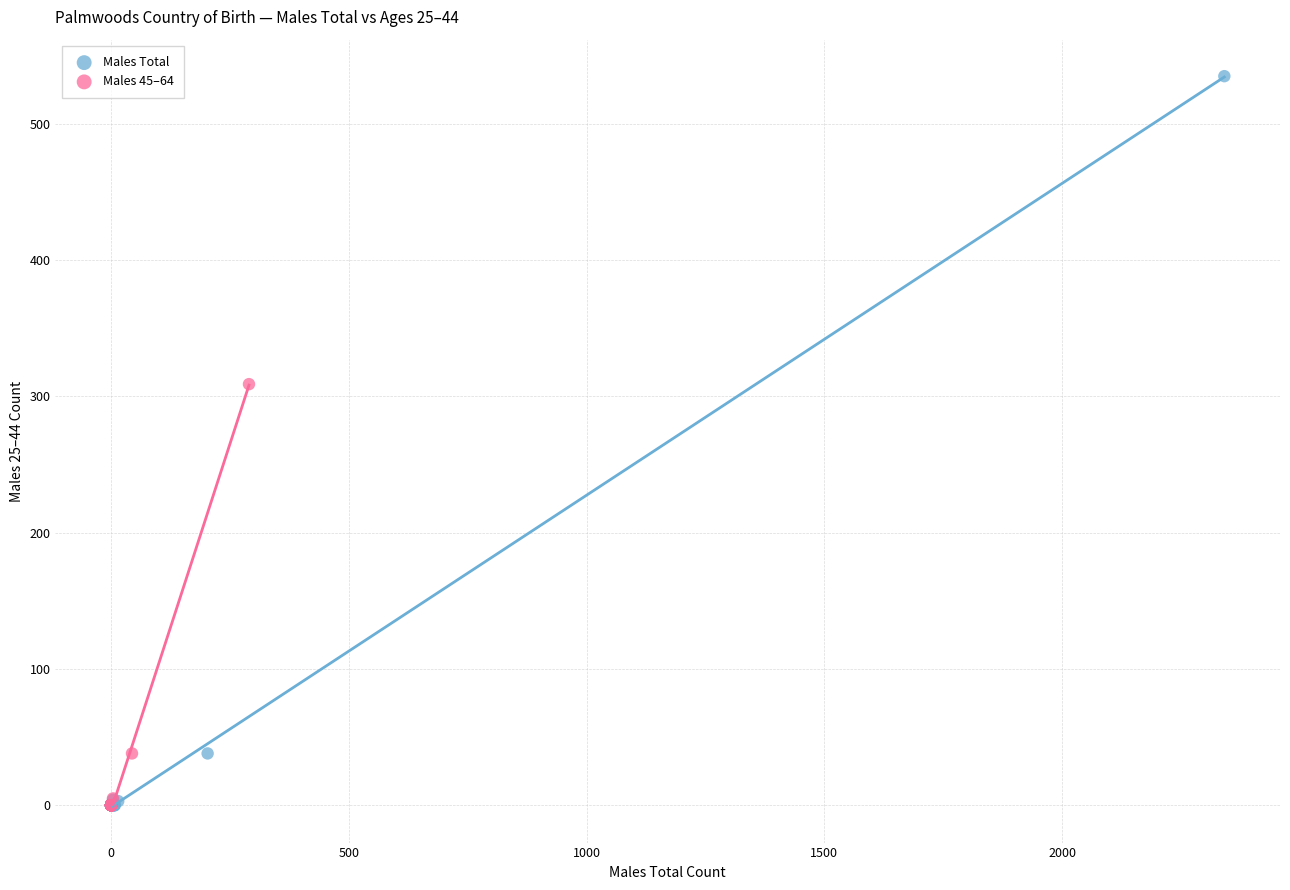

Which series has the widest spread of Y values?

Males Total